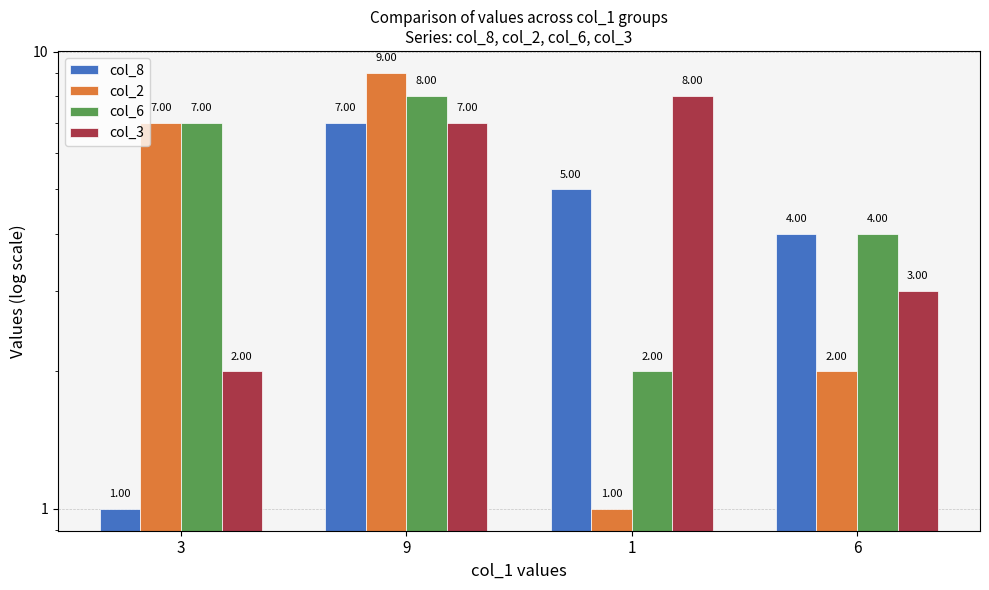

The value of col_8 at 3 is 1. True or false?

False